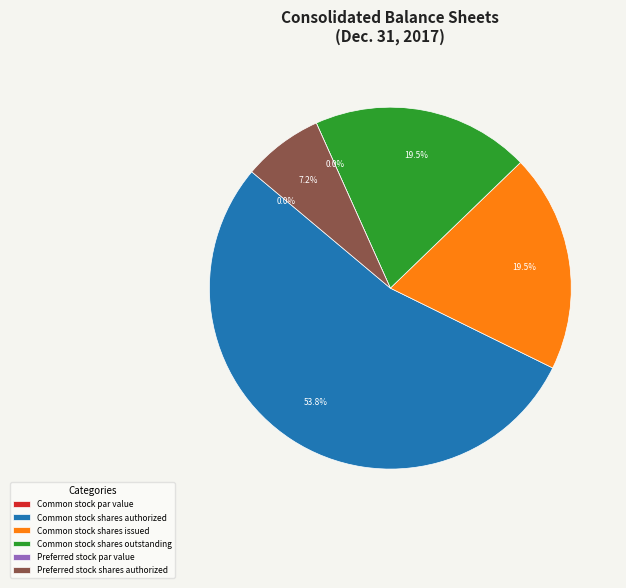

What is the change in value from Common stock shares issued to Preferred stock shares authorized?

-17152101.0